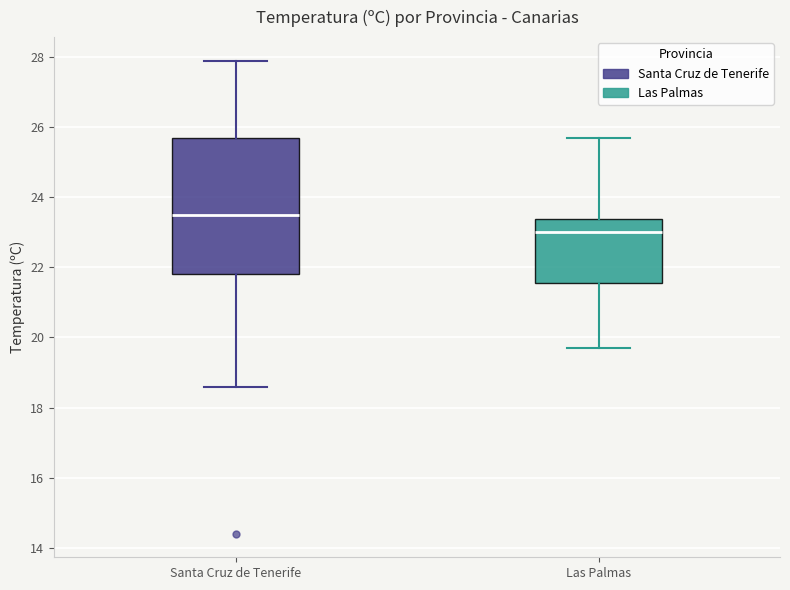

Reading left to right, read every box against the y-axis: the position of its median line, the range the box covers, and the ends of its whiskers. The values are not printed on the chart, so give them approximately, as read against the axis.

Santa Cruz de Tenerife: median 23.6, box 21.8 to 25.8, whiskers 18.6 to 28.0
Las Palmas: median 23.0, box 21.6 to 23.4, whiskers 19.8 to 25.8